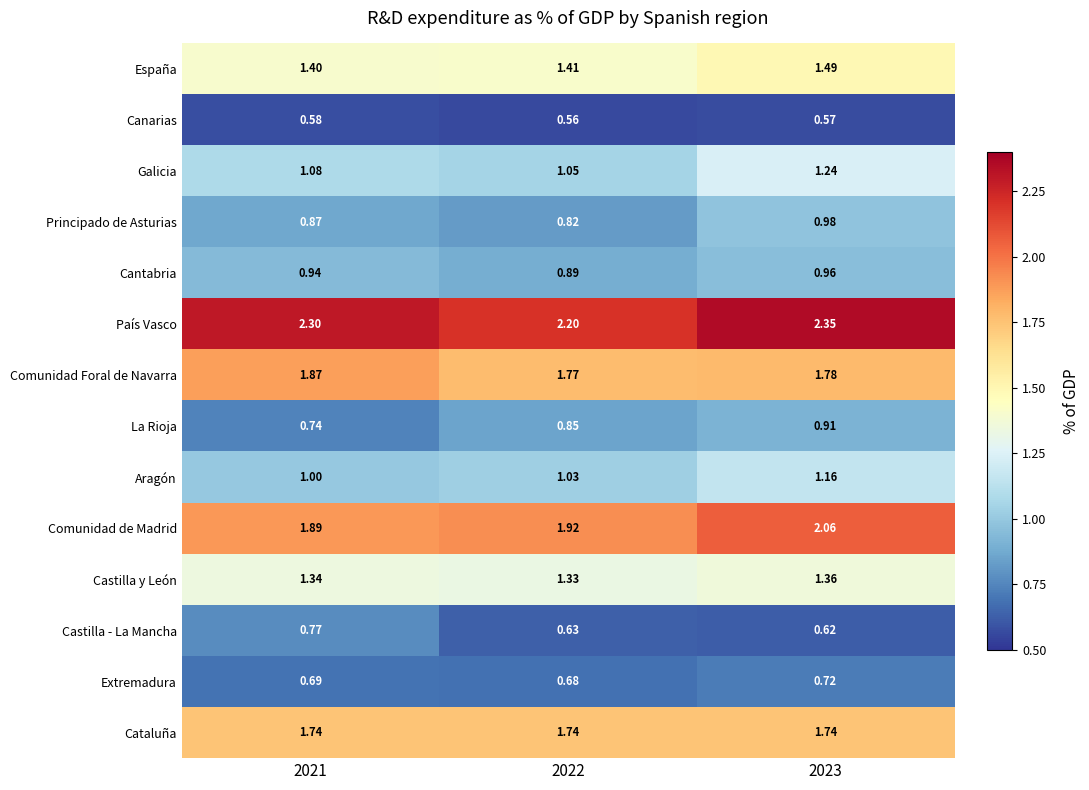

Is the value of Aragón at 2022 greater than the value of Castilla y León at 2021?

No